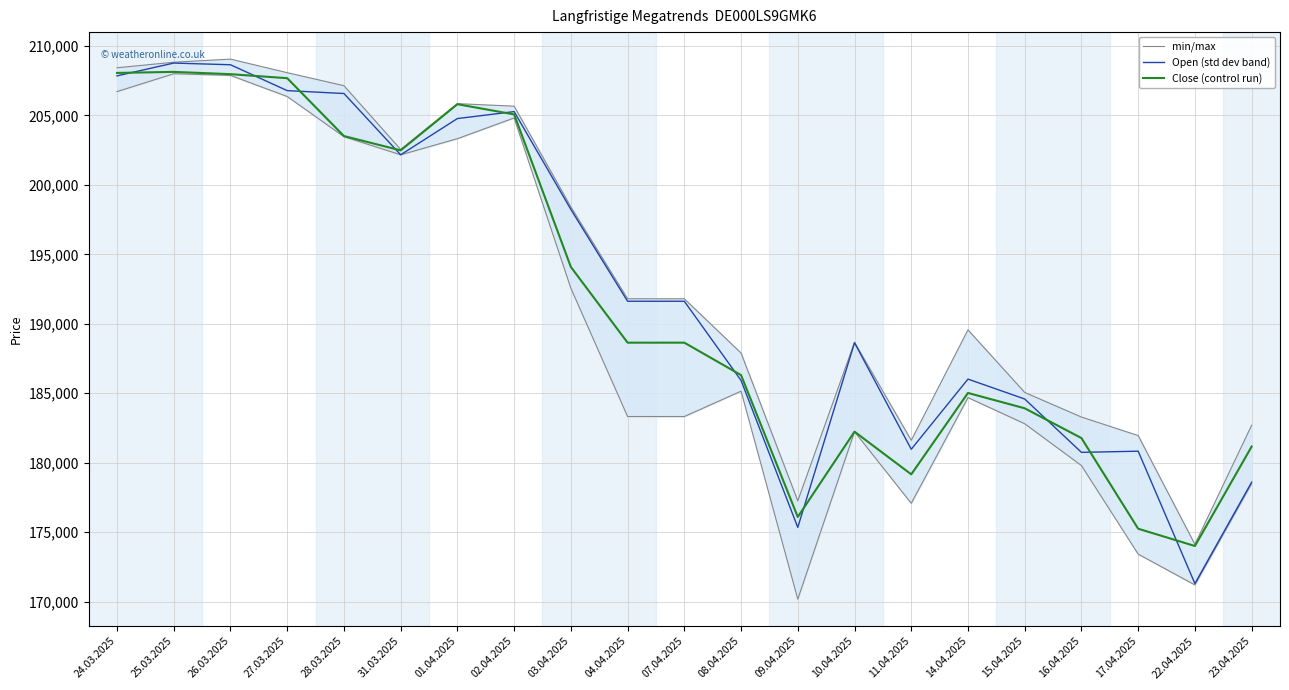

True or false: min/max and Open (std dev band) cross at least once.

False